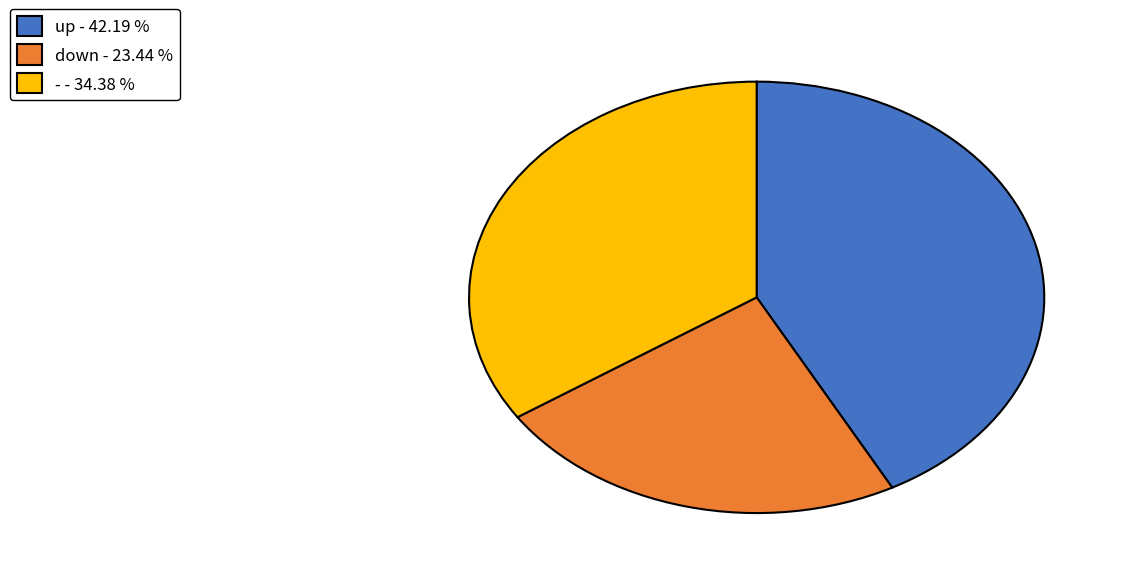

Between down and up, which is larger?

up